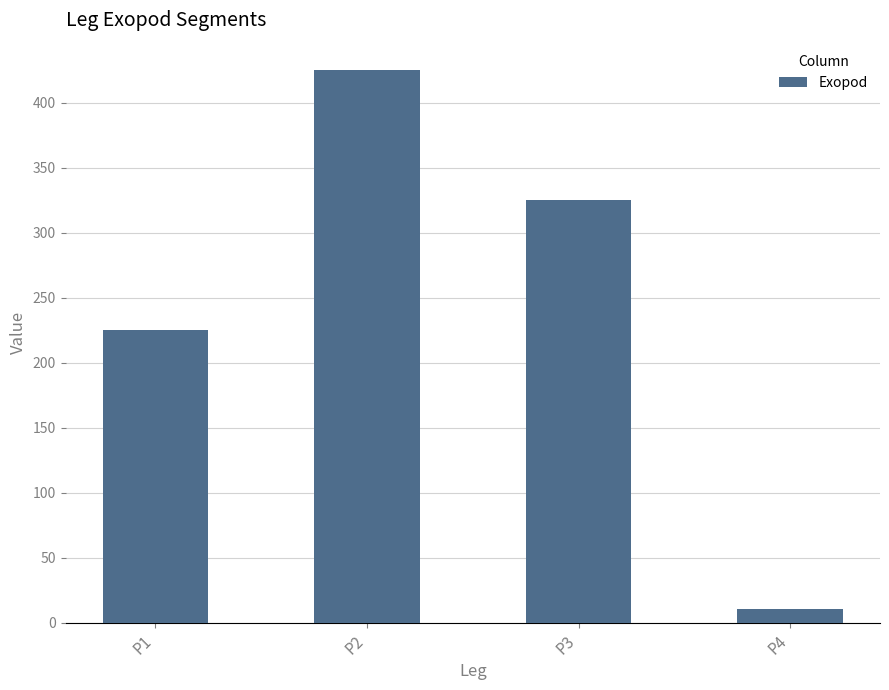

List the labels in order of value, largest first.

P2, P3, P1, P4